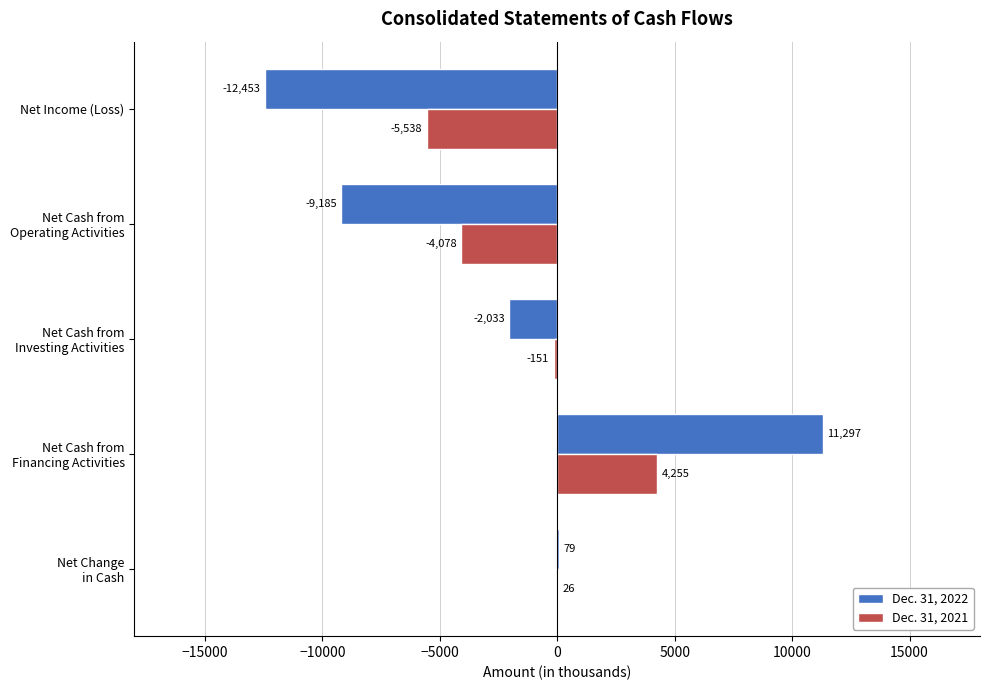

What is the maximum value for Dec. 31, 2021?

4255